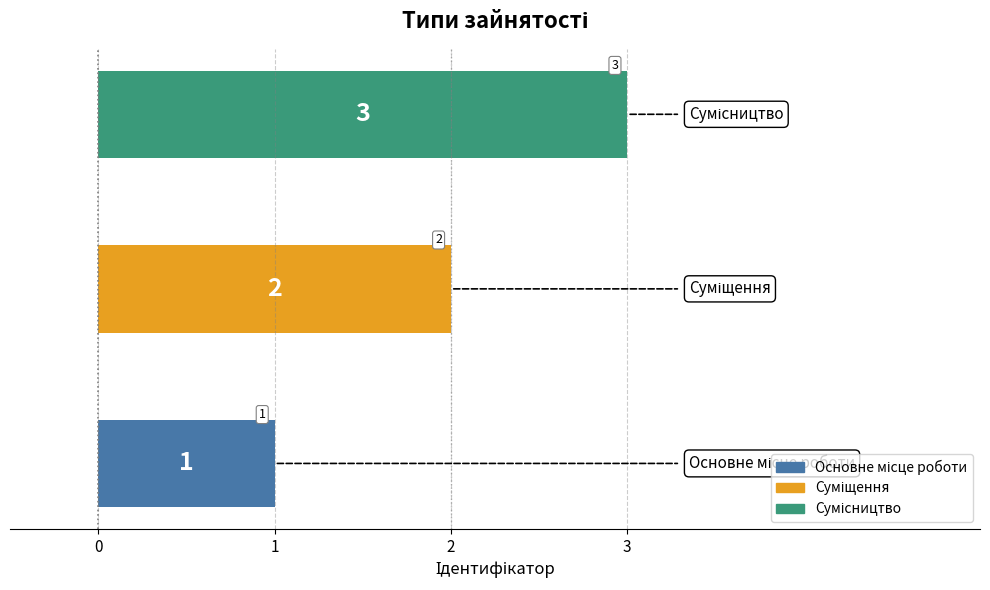

Count the values in the range 1 to 3.

3